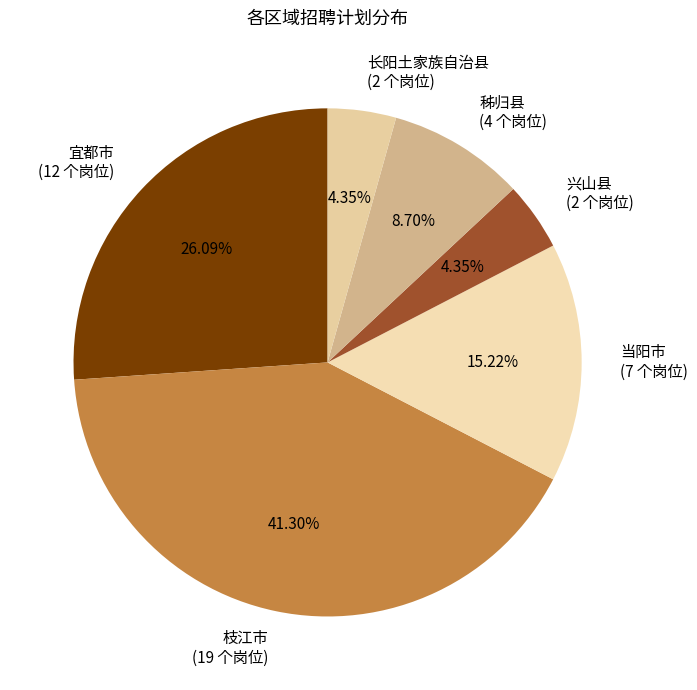

The 兴山县 slice represents 19% of the pie. True or false?

False